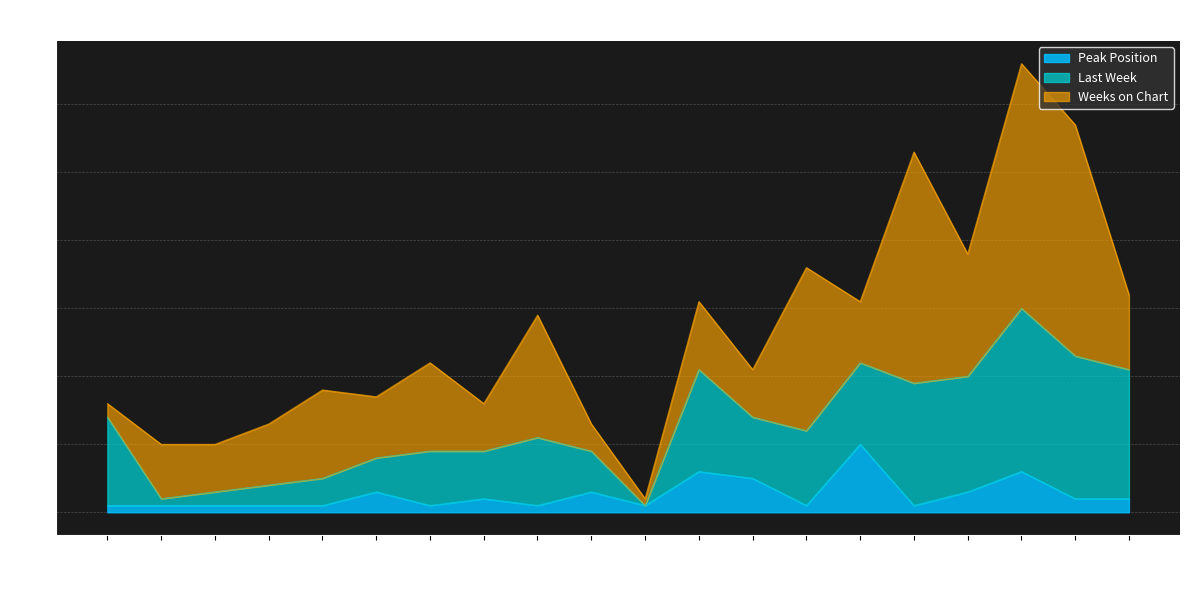

What are all the series names shown in the legend?

Peak Position, Last Week, Weeks on Chart